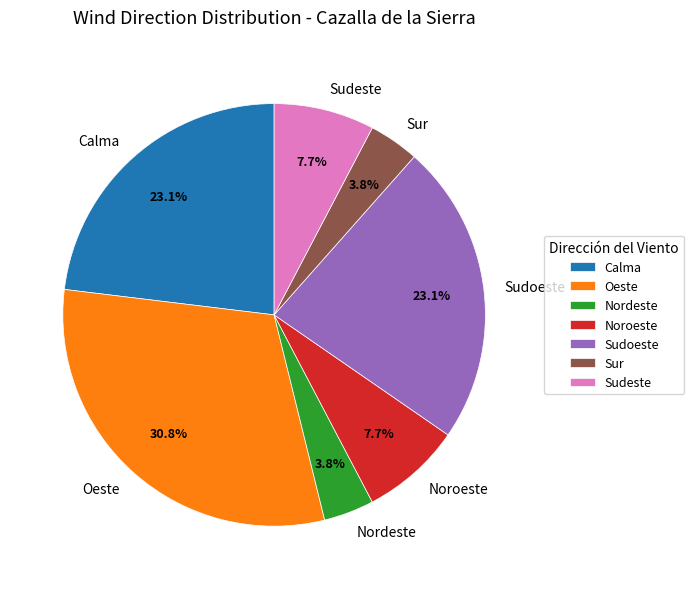

Combined, what portion of the pie is Sudoeste and Sur?

26.9%